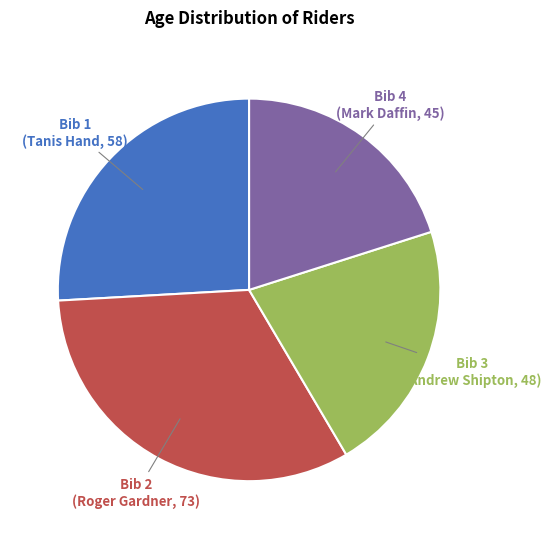

Is there a majority slice in this chart?

No